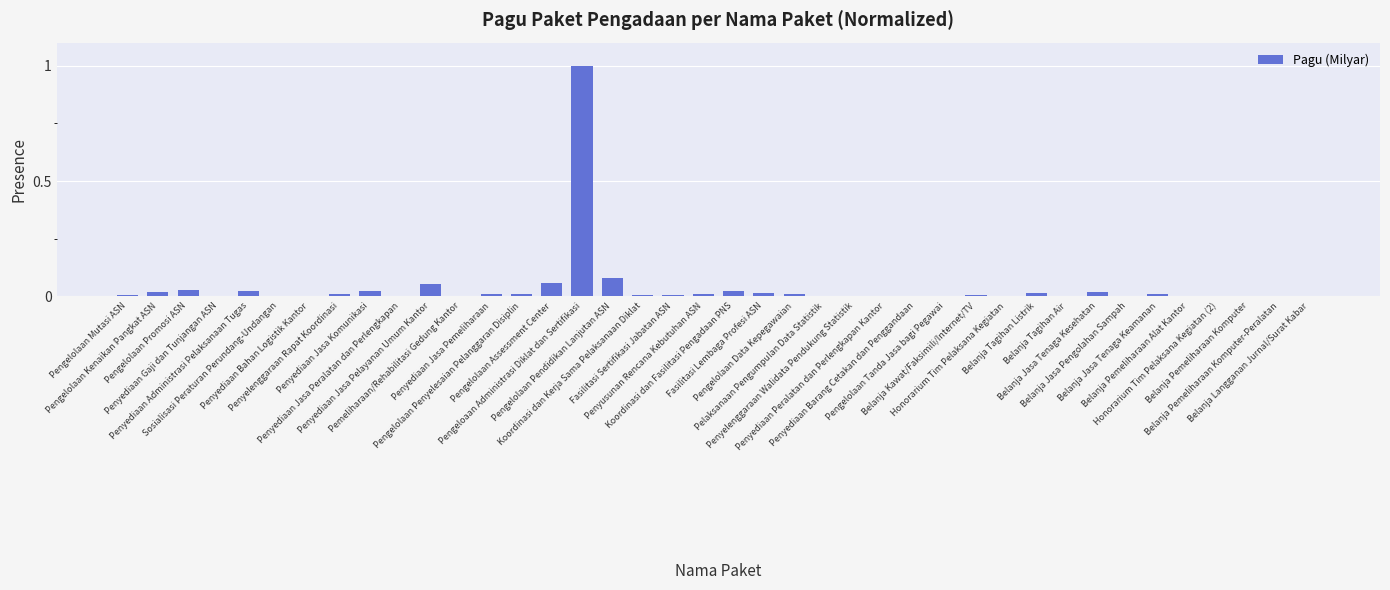

What is the greatest value displayed?

1.0